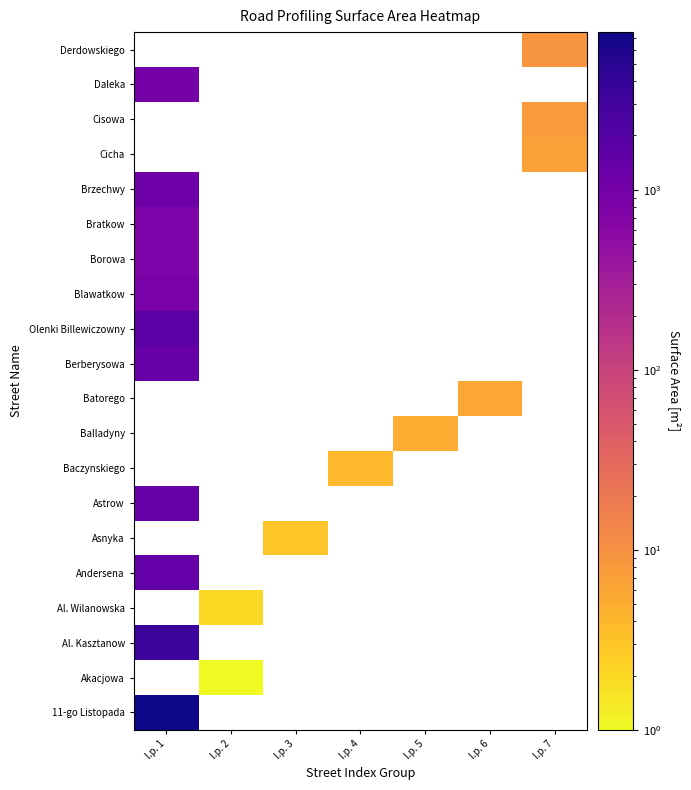

The value of Blawatkow at l.p. 1 is 408.1. True or false?

False